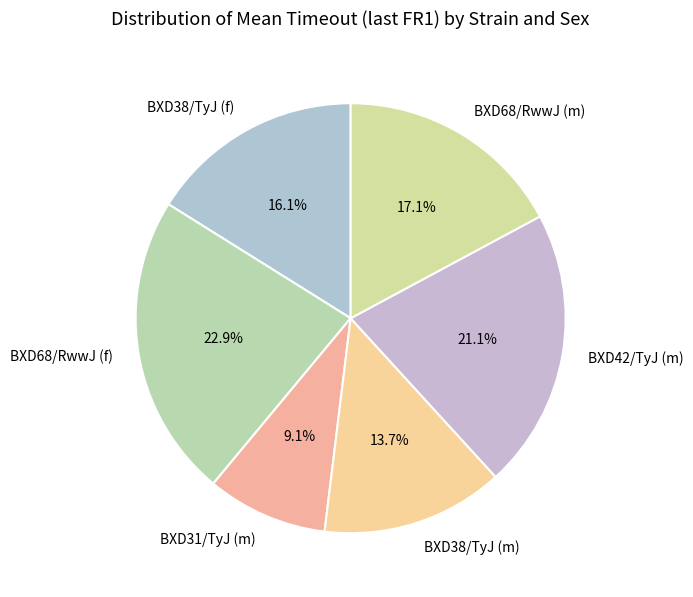

Combined, what portion of the pie is BXD38/TyJ (m) and BXD68/RwwJ (f)?

36.6%